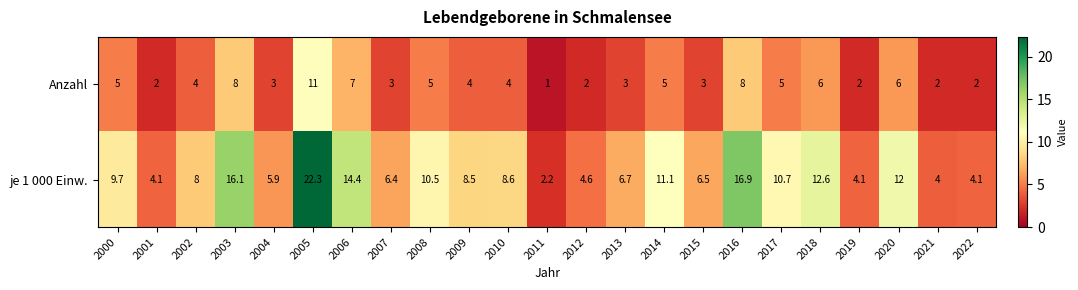

At which category is the sum across all series the highest?

2005